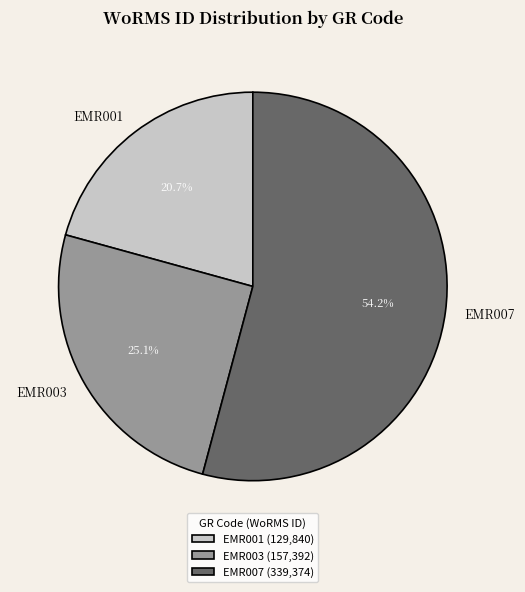

The EMR003 slice represents 25% of the pie. True or false?

True